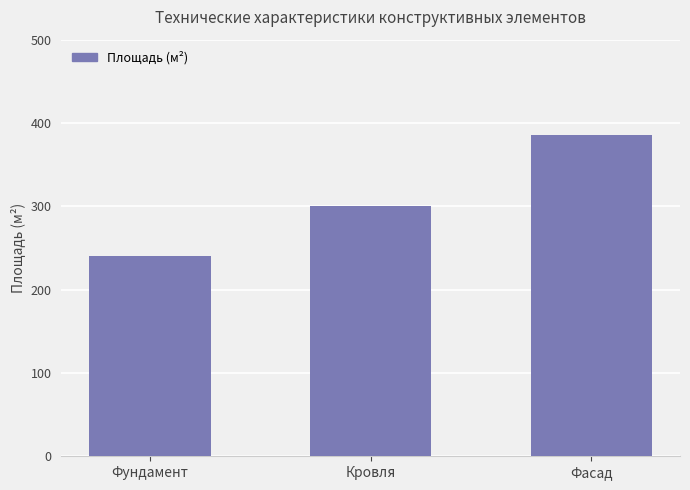

Between Фасад and Фундамент, which is larger?

Фасад